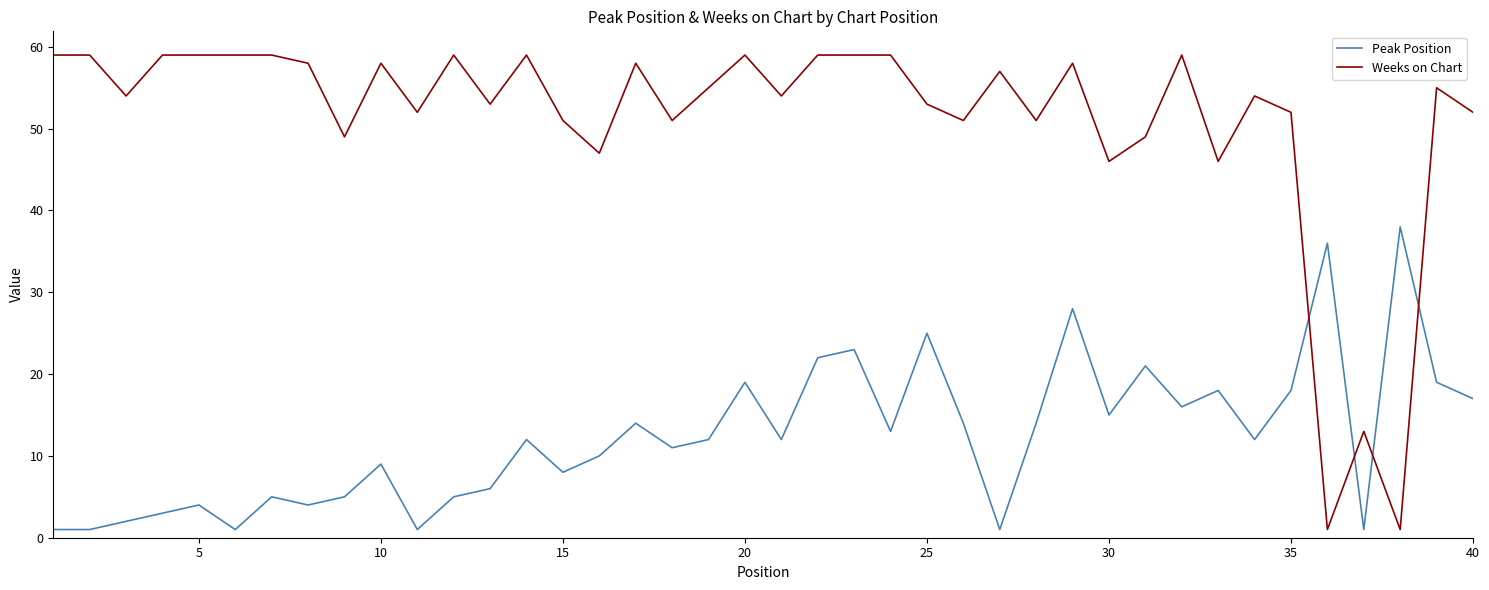

What is the difference between the maximum and minimum values in the Weeks on Chart series?

58